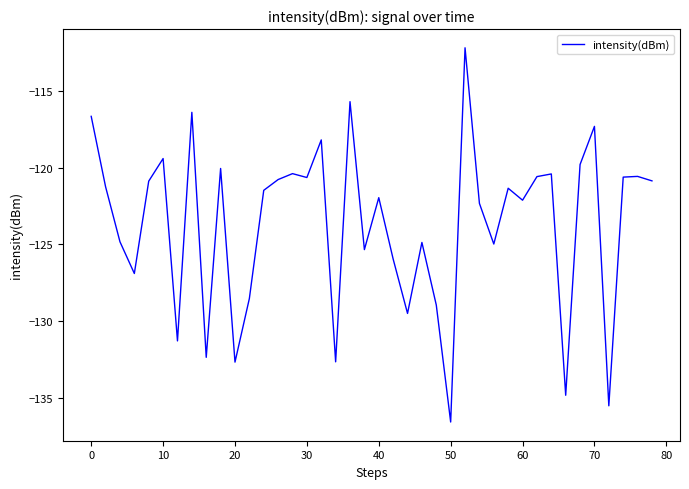

What is the minimum value shown in the chart?

-136.6